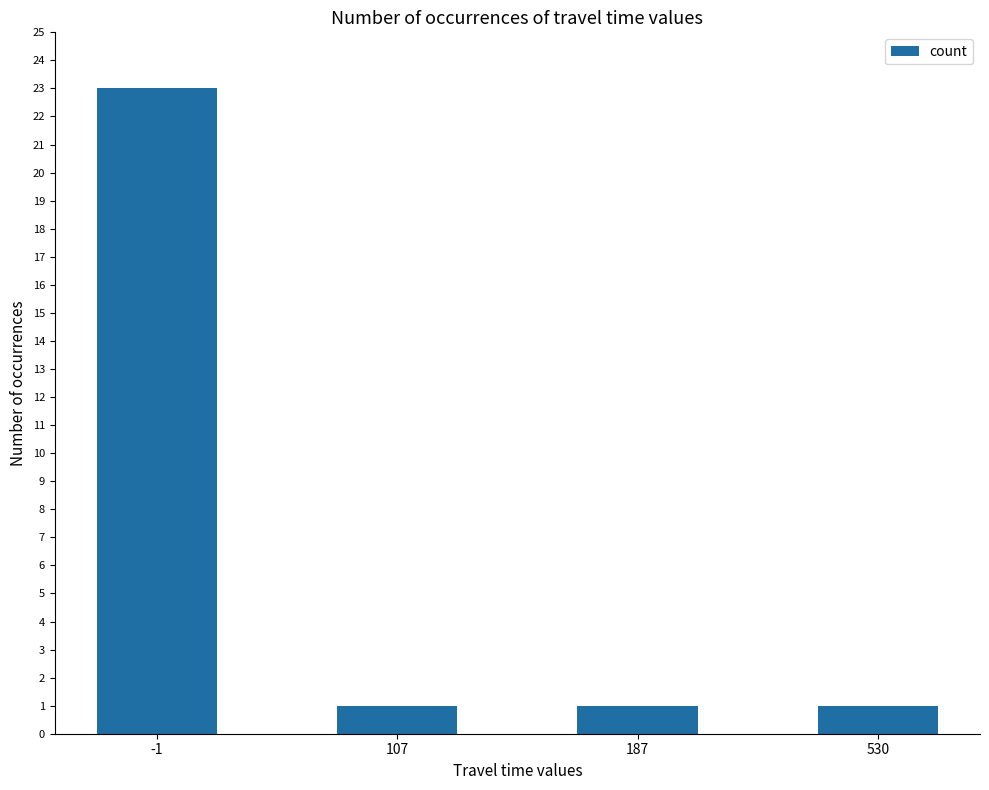

The value at 107 is 1. True or false?

True